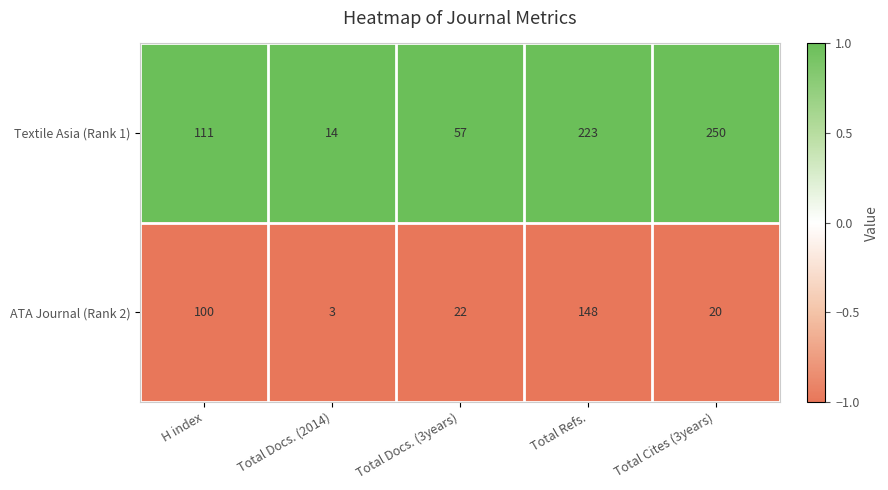

Reading right to left, transcribe all the data shown in this chart.

Textile Asia (Rank 1): Total Cites (3years)=250	Total Refs.=223	Total Docs. (3years)=57	Total Docs. (2014)=14	H index=111
ATA Journal (Rank 2): Total Cites (3years)=20	Total Refs.=148	Total Docs. (3years)=22	Total Docs. (2014)=3	H index=100